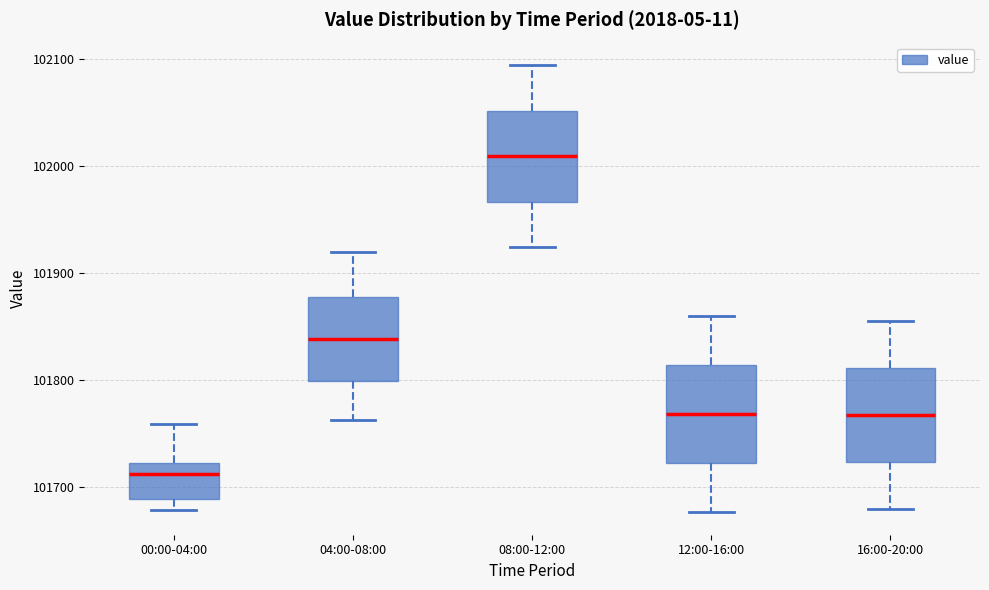

Reading left to right, transcribe this box plot: for each box, give where its median line is, the range the box spans, and where its two whiskers end, as read against the y-axis. The values are not printed on the chart, so give them approximately, as read against the axis.

00:00-04:00: median 101710, box 101690 to 101720, whiskers 101680 to 101760
04:00-08:00: median 101840, box 101800 to 101880, whiskers 101760 to 101920
08:00-12:00: median 102010, box 101970 to 102050, whiskers 101920 to 102090
12:00-16:00: median 101770, box 101720 to 101810, whiskers 101680 to 101860
16:00-20:00: median 101770, box 101720 to 101810, whiskers 101680 to 101860